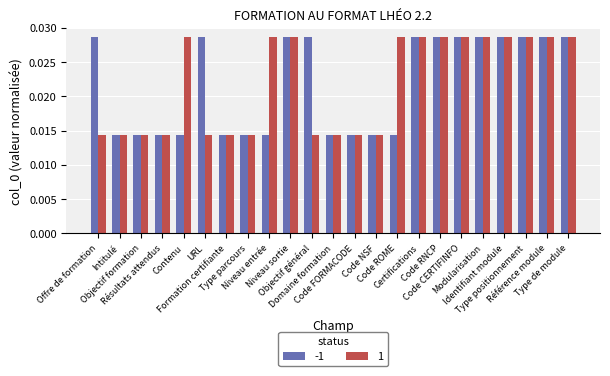

Count the -1 values in the range 0 to 1.

23